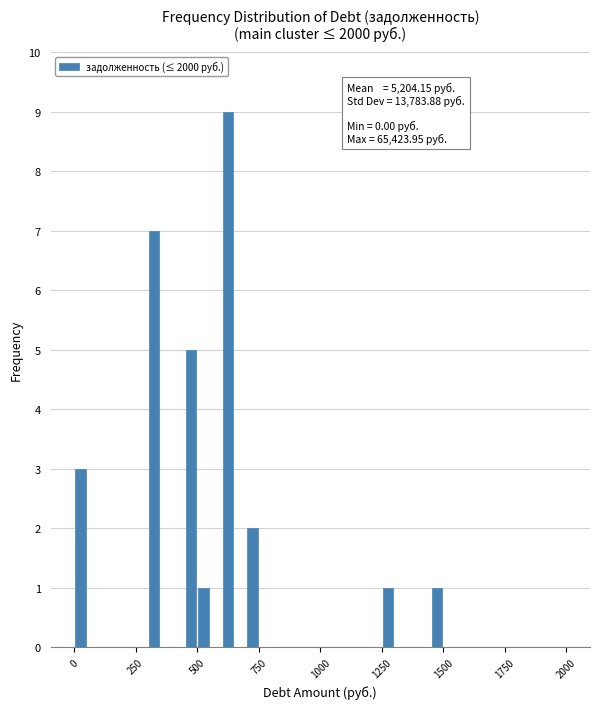

Around what value on the x-axis is the tallest bar? Give the approximate position of its centre, as read against the axis.

650